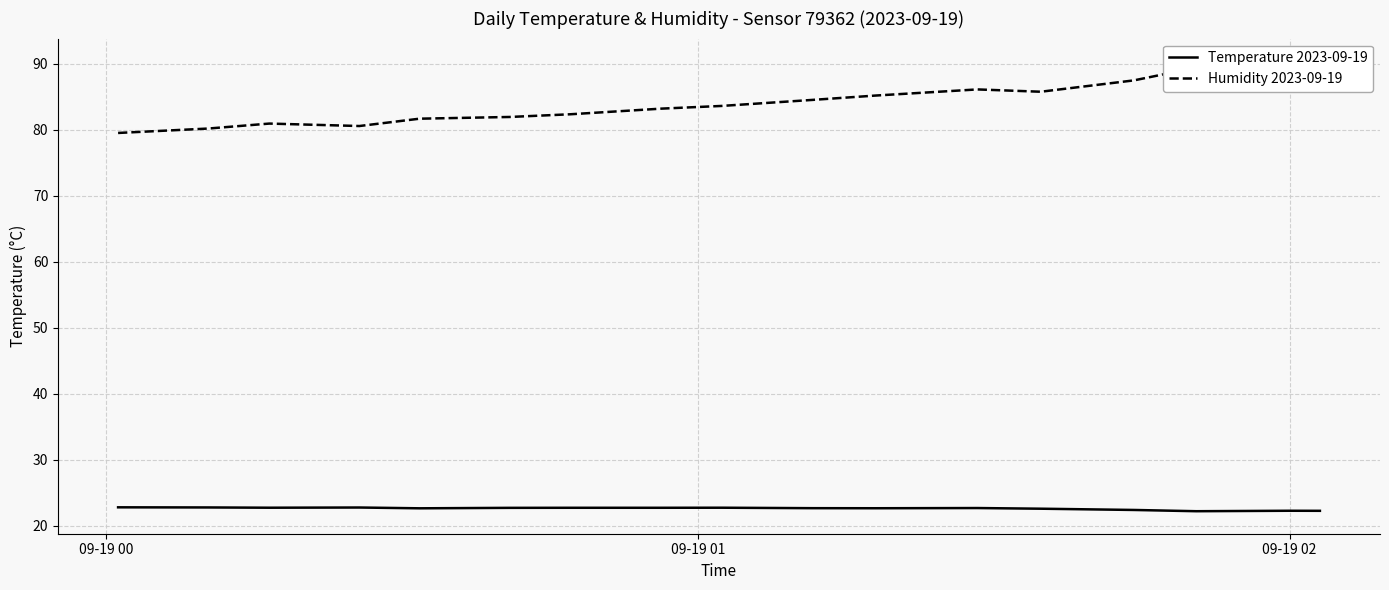

True or false: Temperature 2023-09-19 has more than 1 interior local peaks.

True